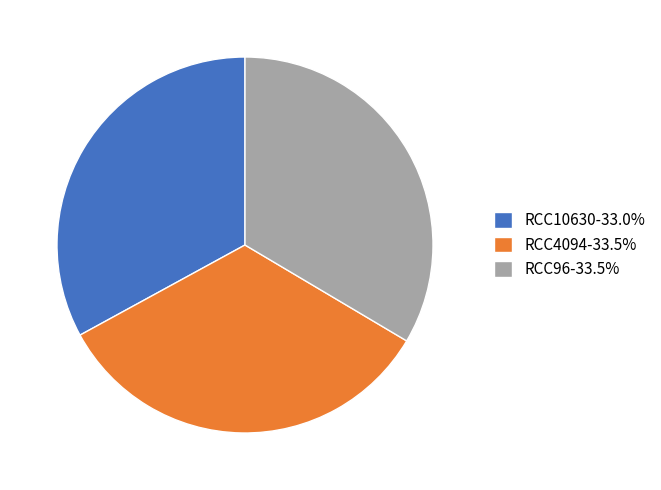

Is there any slice that represents more than half of the pie?

No